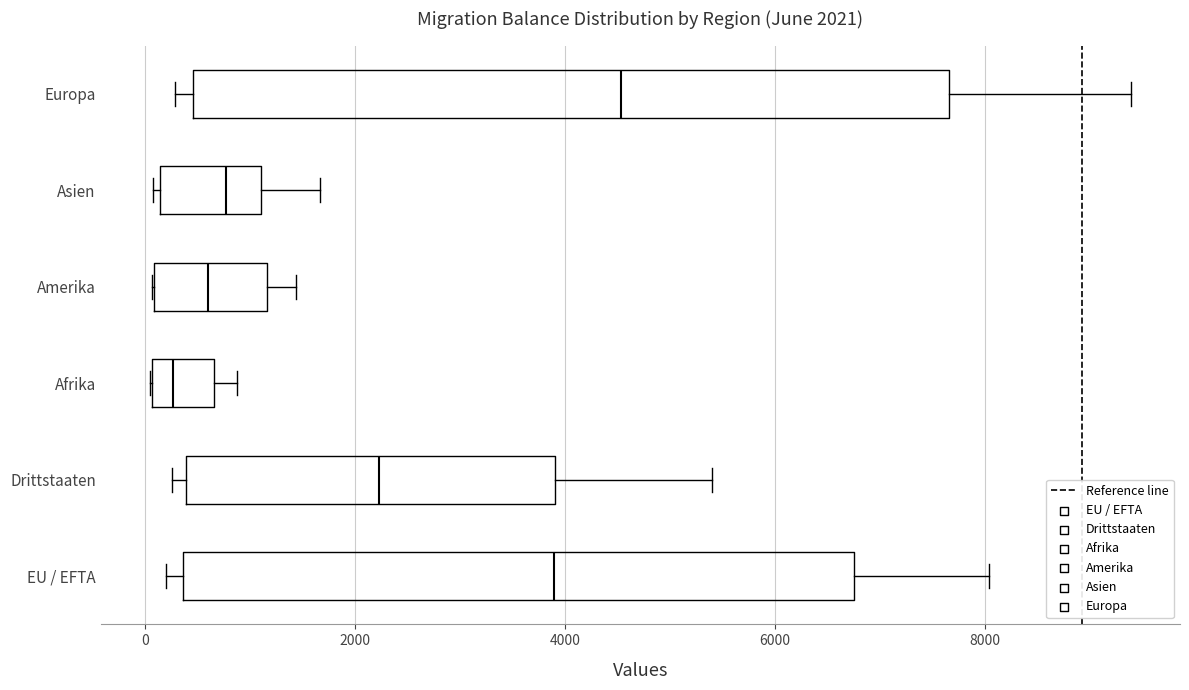

Comparing the boxes themselves (not the whiskers), which one is the widest?

Europa